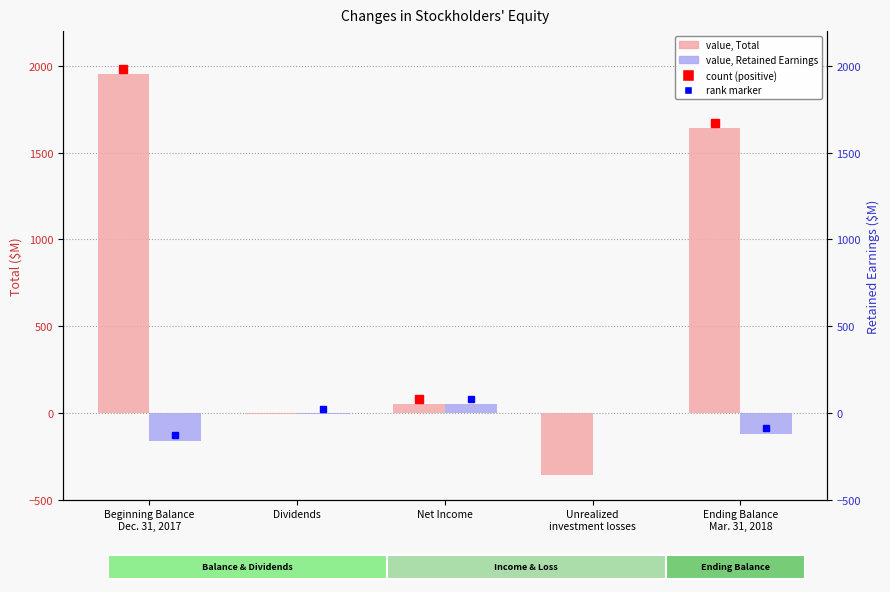

Reading left to right, extract all data points from this chart.

Total: Beginning Balance
Dec. 31, 2017=1952	Dividends=-5	Net Income=52	Unrealized
investment losses=-357	Ending Balance
Mar. 31, 2018=1642
Retained Earnings (Accumulated Deficit): Beginning Balance
Dec. 31, 2017=-160	Dividends=-7	Net Income=52	Unrealized
investment losses=0	Ending Balance
Mar. 31, 2018=-119